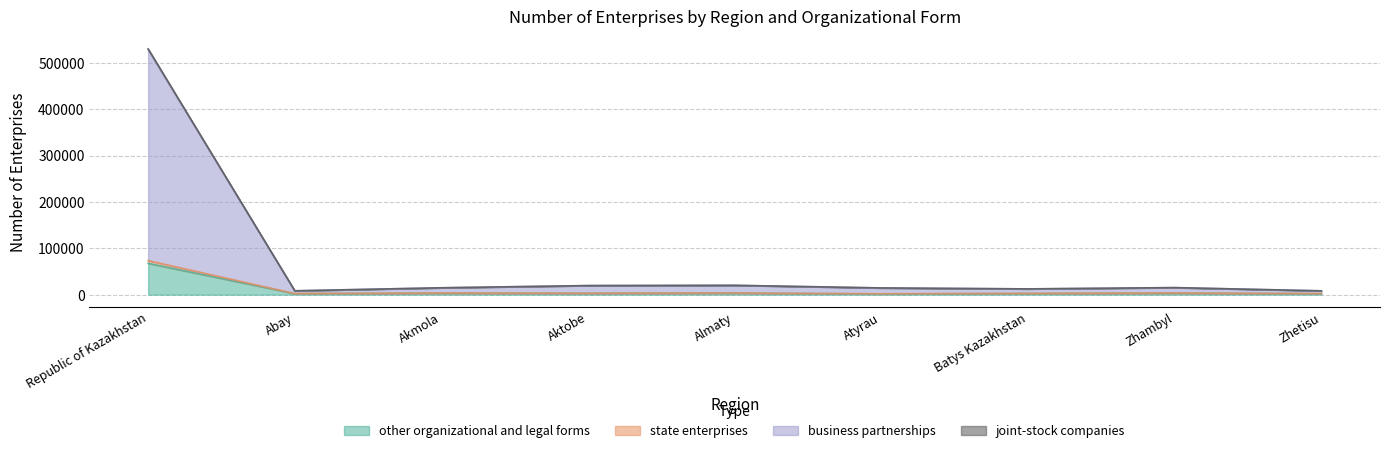

What is the average value of the other organizational and legal forms series?

9847